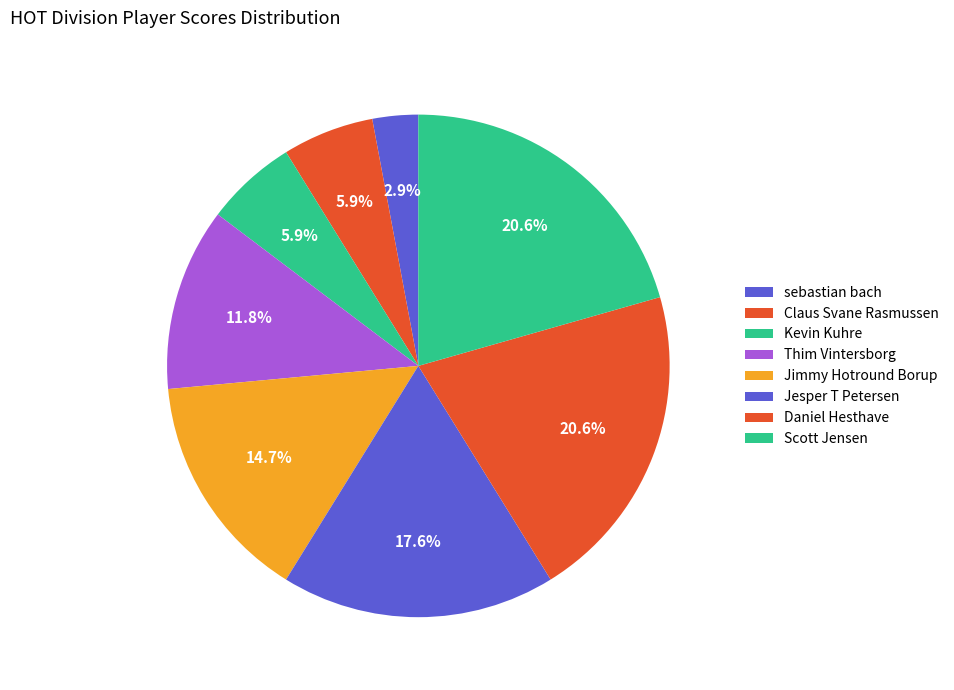

Is it true that Claus Svane Rasmussen is 12% of the pie?

False